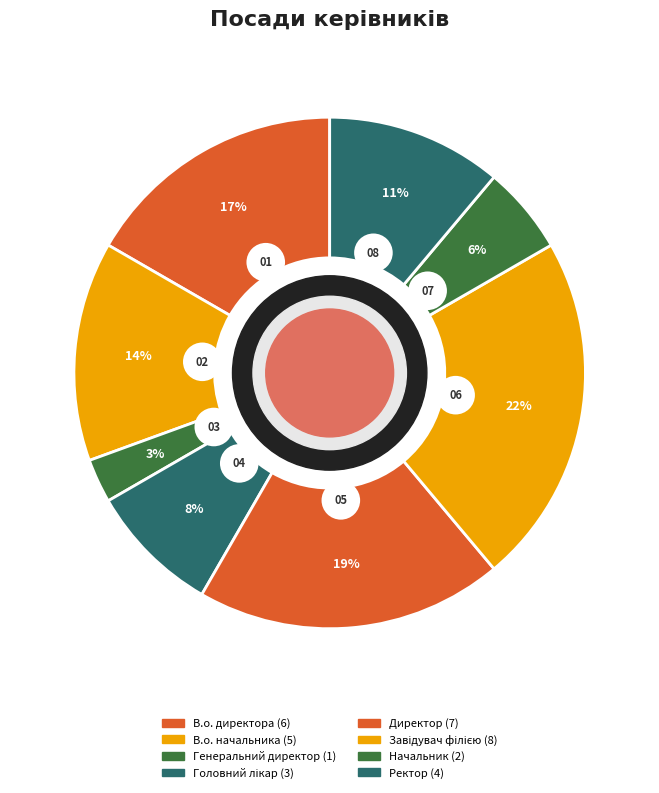

What is the smallest slice in the pie chart?

Генеральний директор